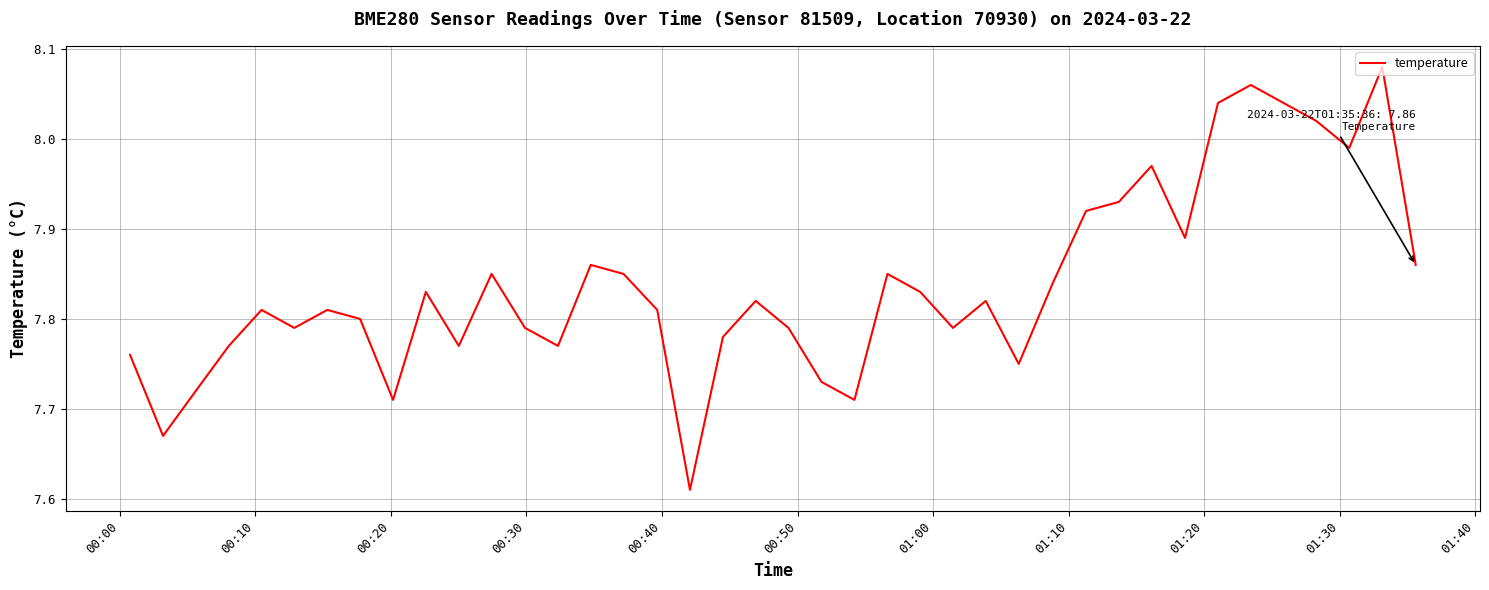

True or false: the data has more than 2 interior local peaks.

True